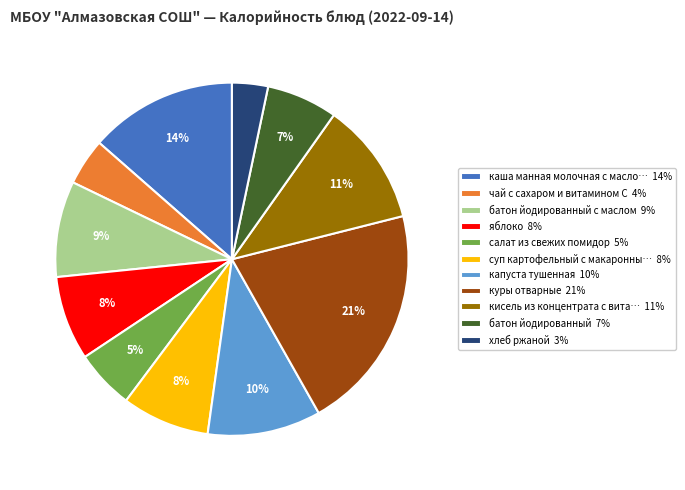

Do хлеб ржаной 3% and батон йодированный 7% together represent more than half of the pie?

No